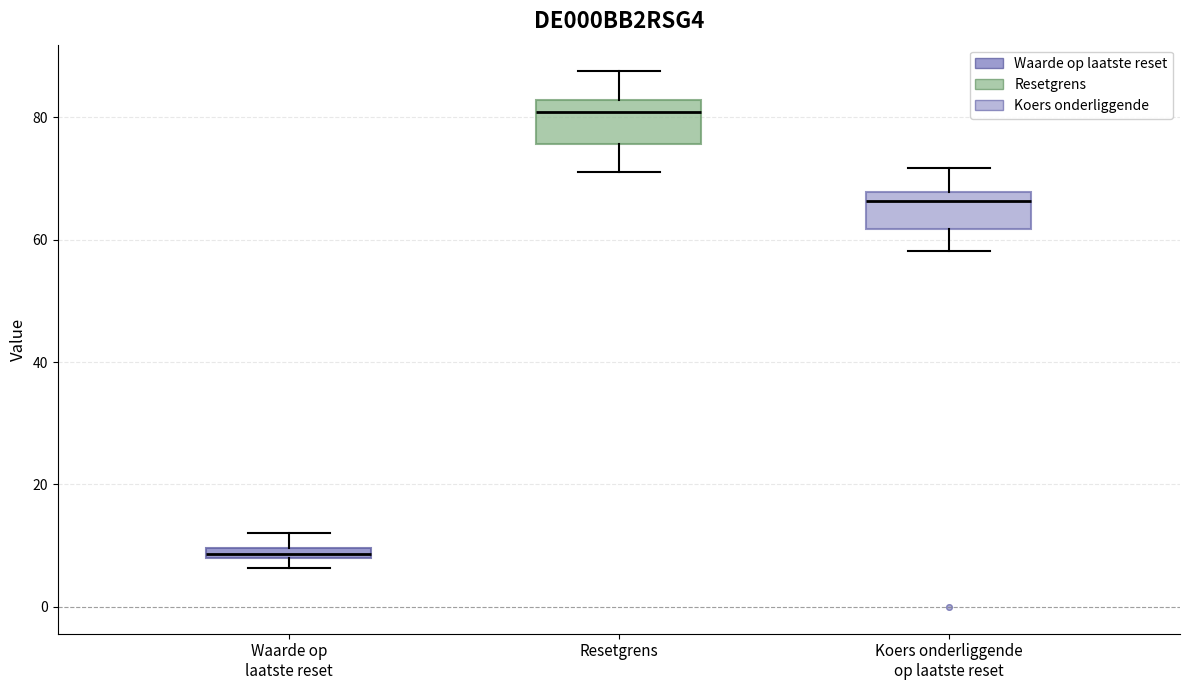

Where is the upper edge of the box for Resetgrens on the y-axis? The values are not printed on the chart, so give them approximately, as read against the axis.

82